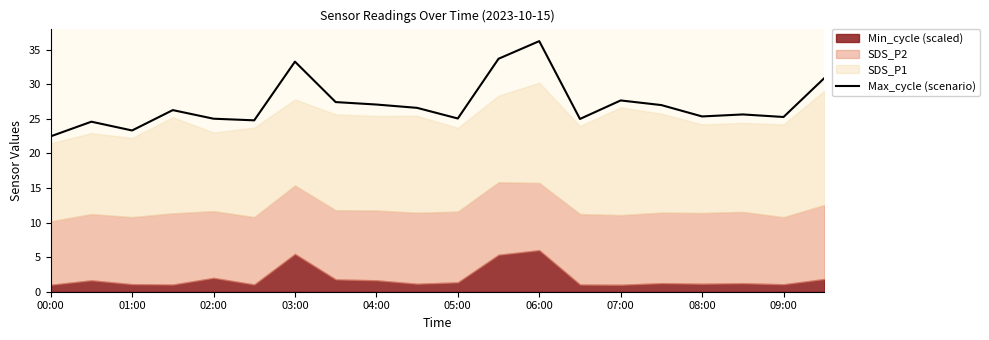

How many points are lower than both their immediate neighbors (excluding endpoints)?

6